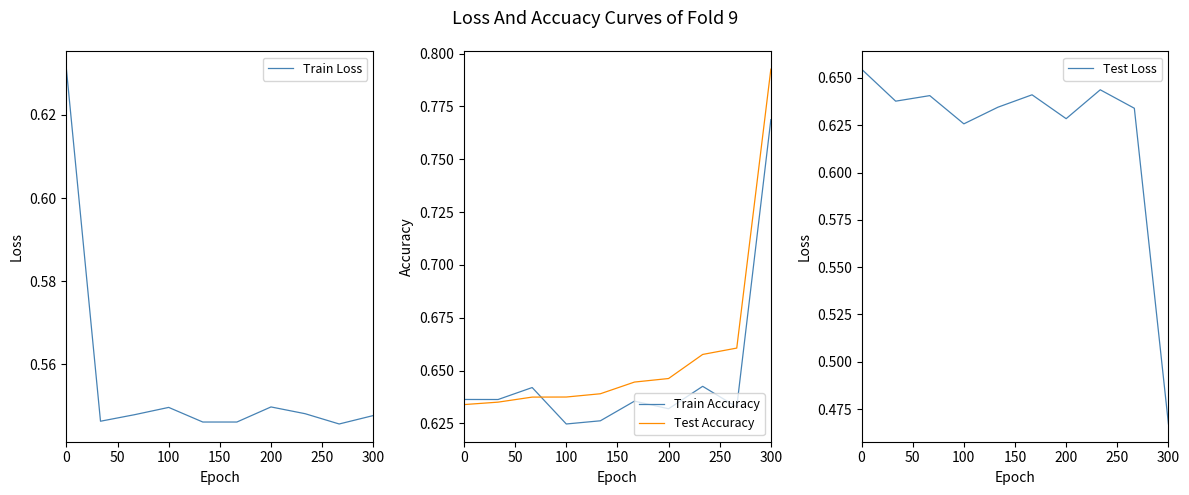

At which label is Test Loss closest to 0?

300